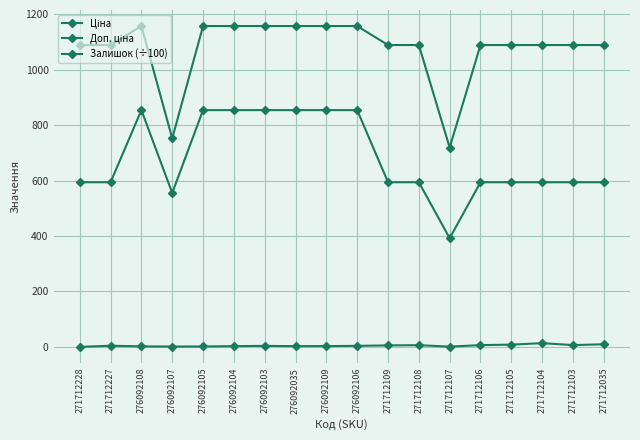

How many data points does each series have?

18